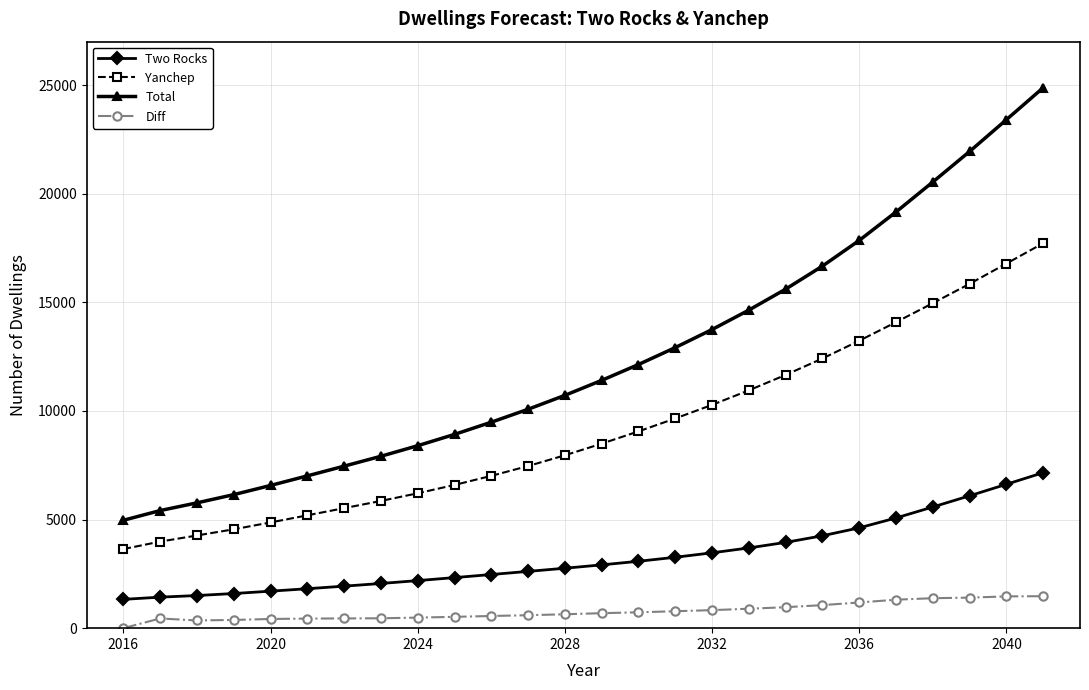

Which series has the largest range (max minus min)?

Total